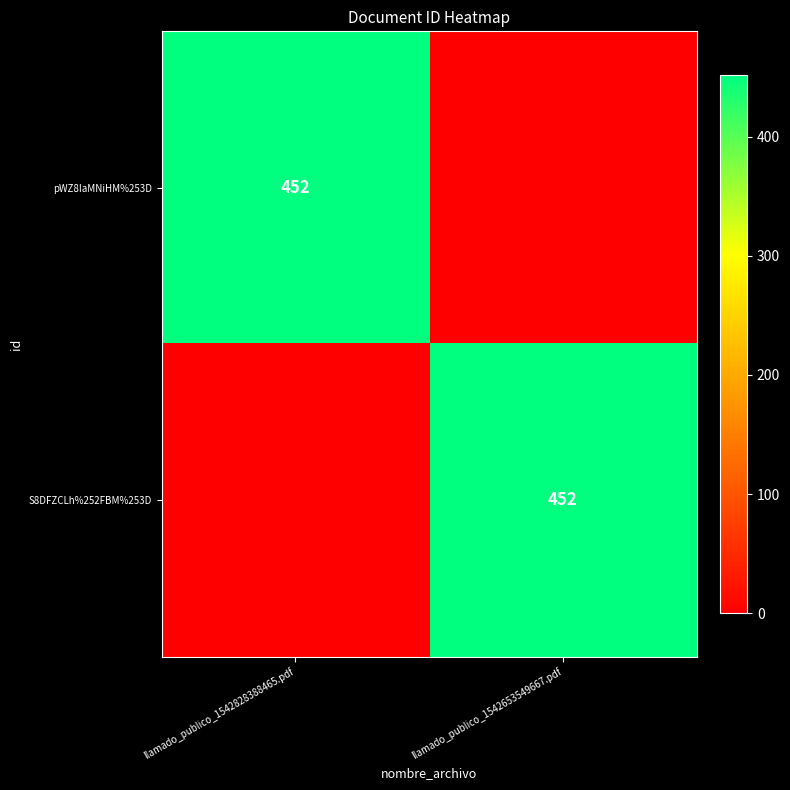

Is it true that S8DFZCLh%252FBM%253D equals 452 at llamado_publico_1542653549667.pdf?

True